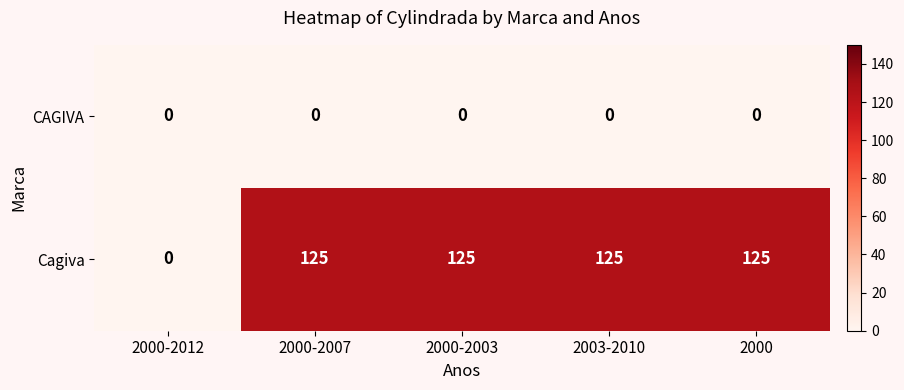

Is the value of CAGIVA at 2000-2012 greater than the value of Cagiva at 2000-2007?

No